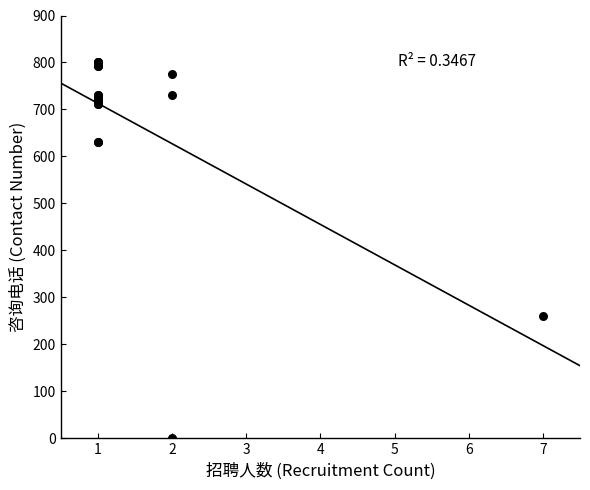

What Y value in the scatter plot is closest to 400?

260.4